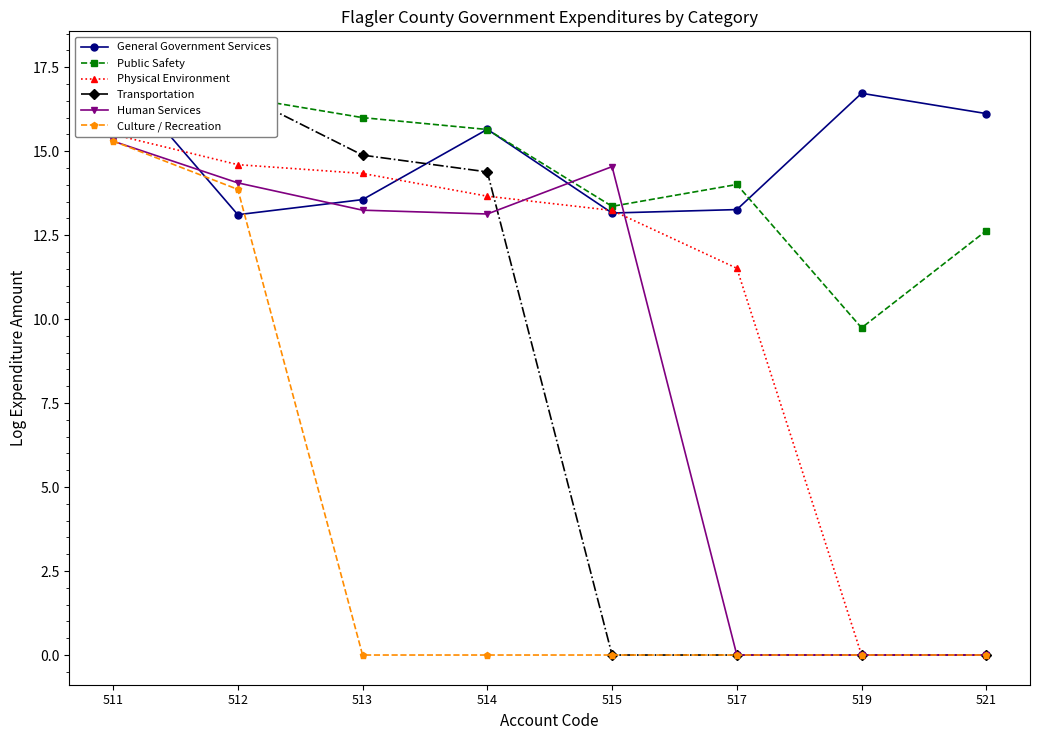

Reading right to left, list all the values displayed in this chart.

General Government Services: 521=16.1	519=16.7	517=13.3	515=13.2	514=15.6	513=13.6	512=13.1	511=17.4
Public Safety: 521=12.6	519=9.7	517=14.0	515=13.4	514=15.6	513=16.0	512=16.6	511=17.7
Physical Environment: 521=0.0	519=0.0	517=11.5	515=13.2	514=13.7	513=14.3	512=14.6	511=15.5
Transportation: 521=0.0	519=0.0	517=0.0	515=0.0	514=14.4	513=14.9	512=16.7	511=17.0
Human Services: 521=0.0	519=0.0	517=0.0	515=14.5	514=13.1	513=13.2	512=14.1	511=15.3
Culture / Recreation: 521=0.0	519=0.0	517=0.0	515=0.0	514=0.0	513=0.0	512=13.9	511=15.3